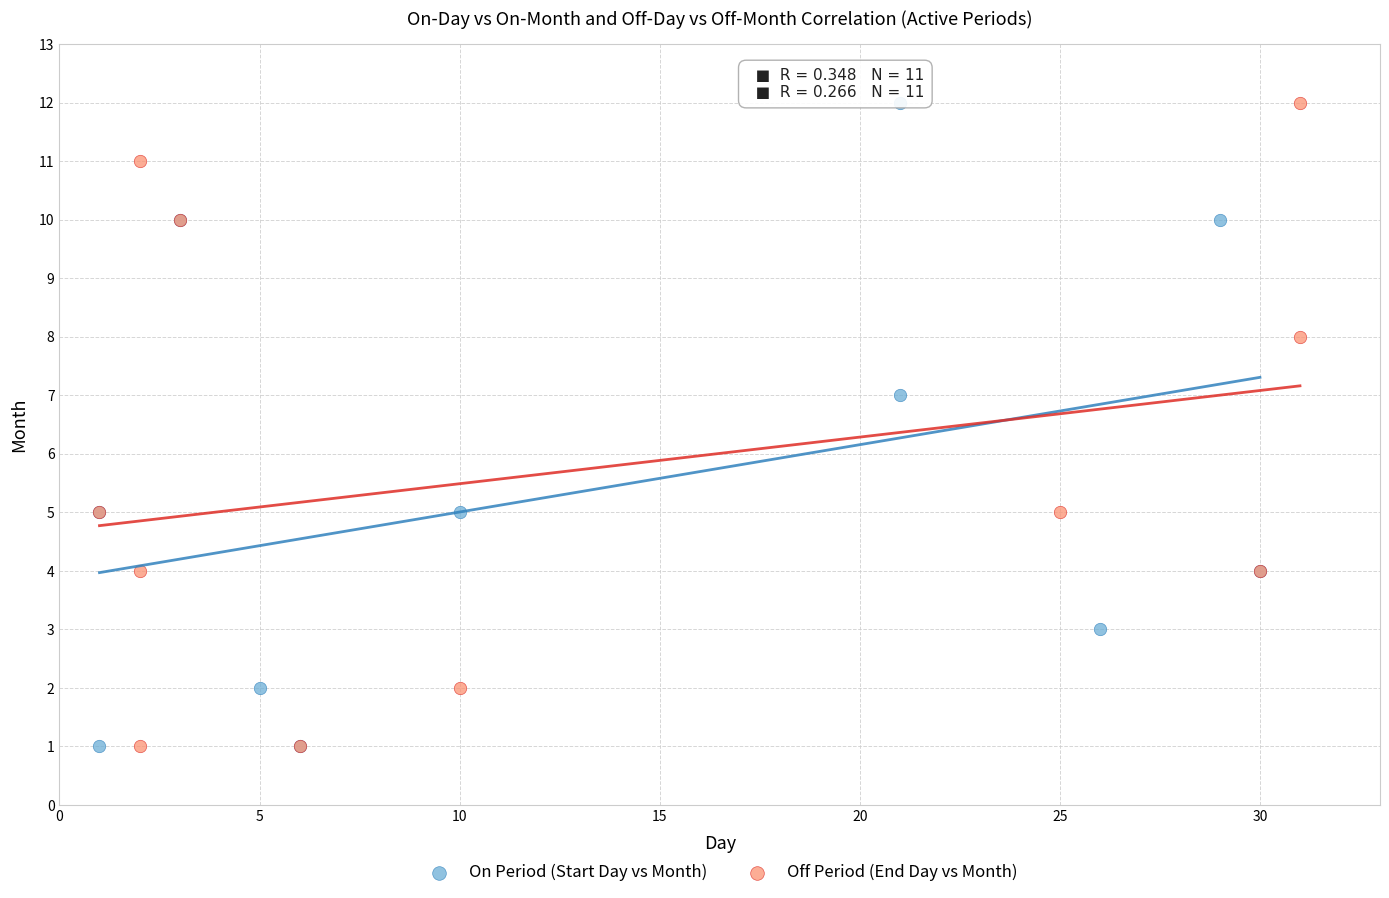

What are all the series names shown in the legend?

On Period (Start Day vs Month), Off Period (End Day vs Month)